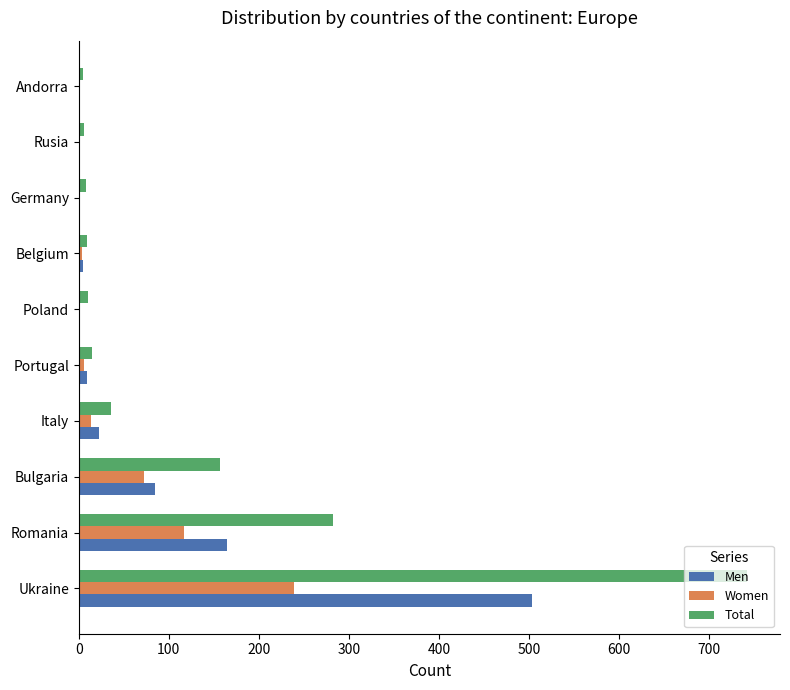

Where is Men nearest to the value 251?

Romania